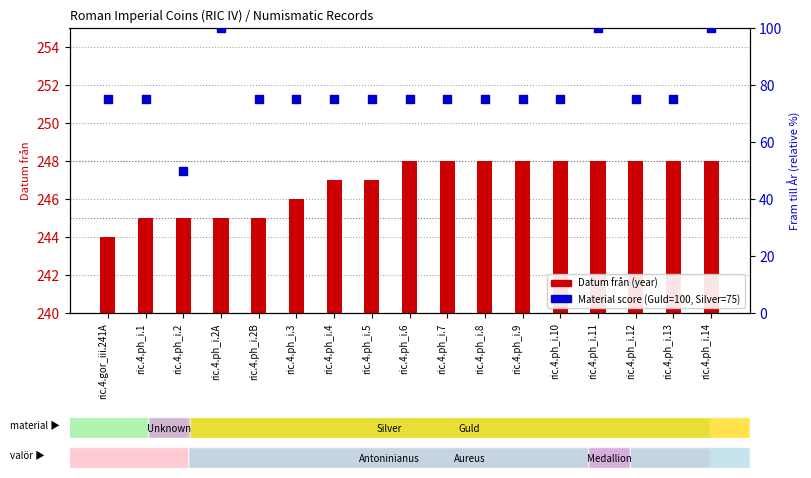

Which series reaches the minimum Y coordinate?

Material score